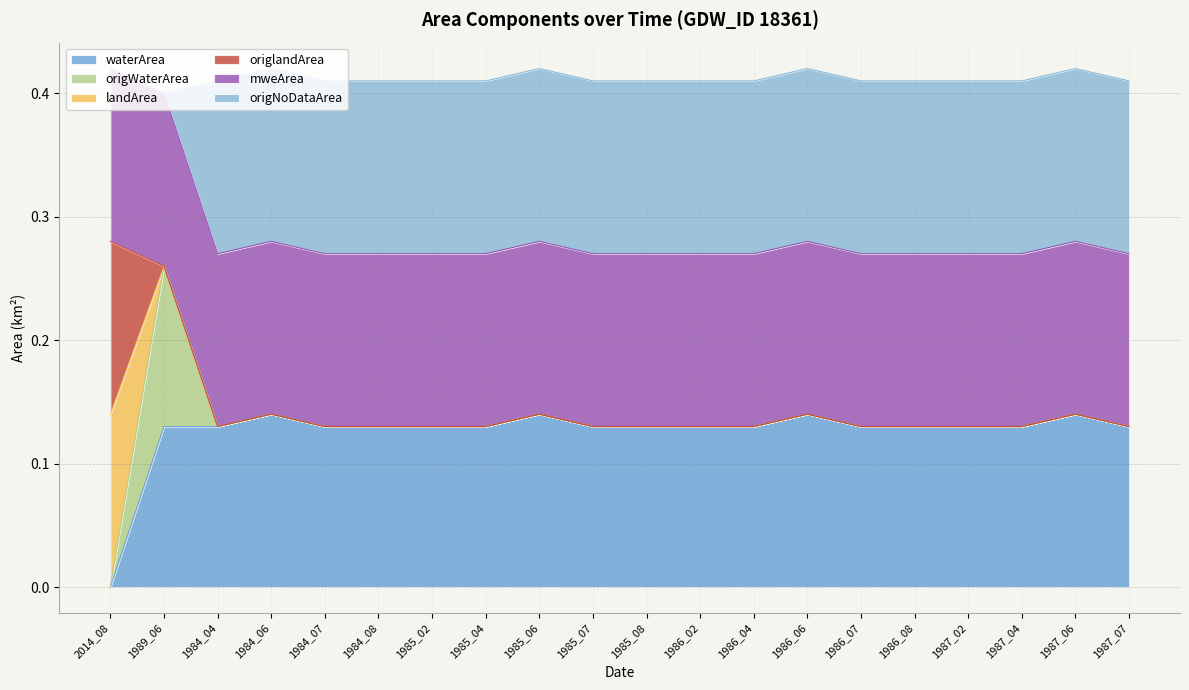

How many data points in waterArea are above 0?

19